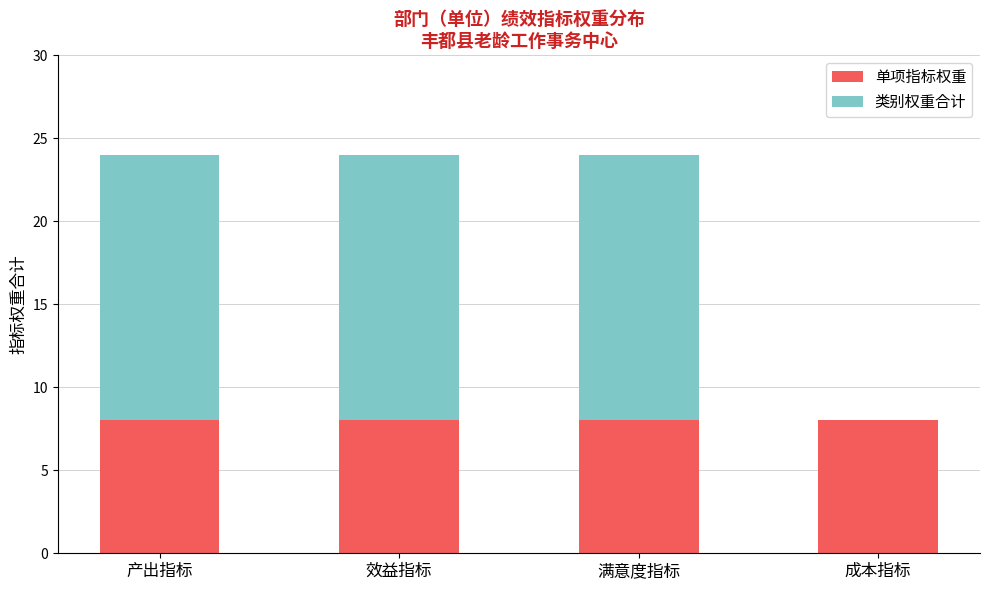

True or false: 单项指标权重 has a value of 8 at 满意度指标.

True